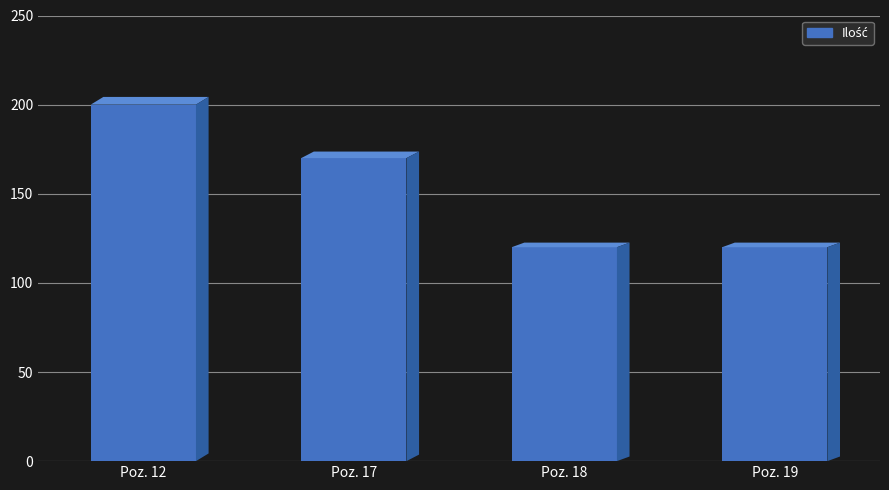

What is the sum of all values?

610